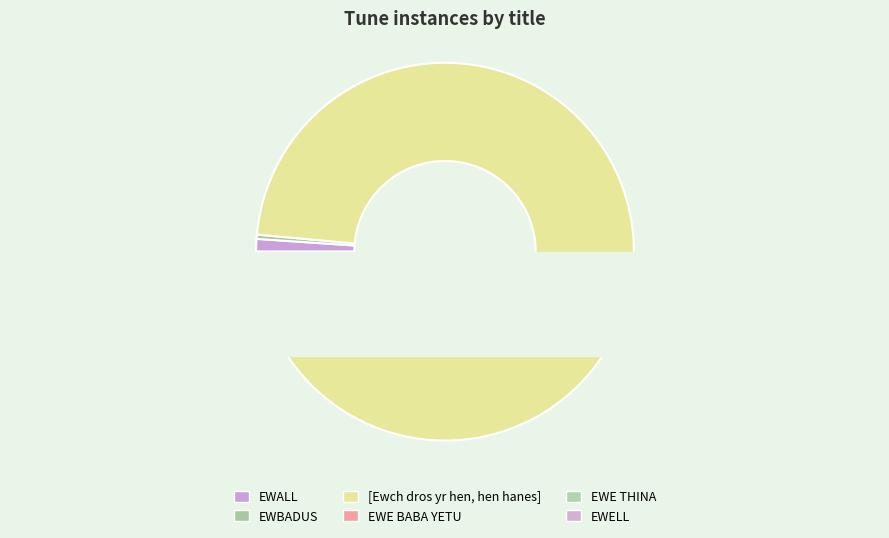

Count the number of slices in the pie.

6